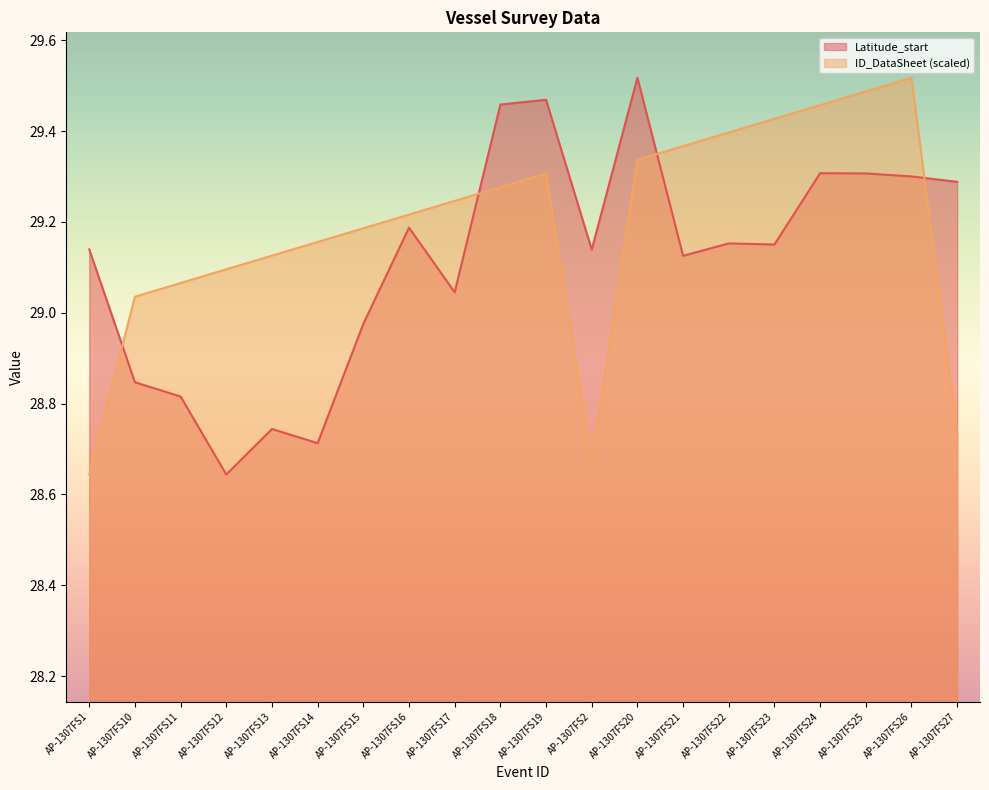

How many times do ID_DataSheet and Latitude_start cross each other?

4